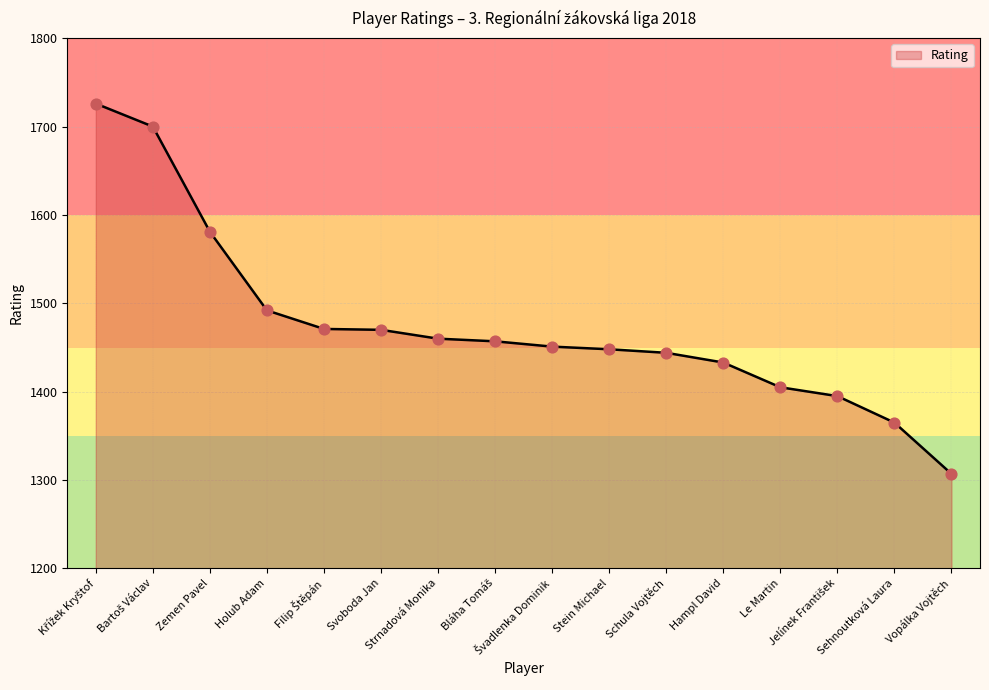

What is the change in value from Křížek Kryštof to Sehnoutková Laura?

-361